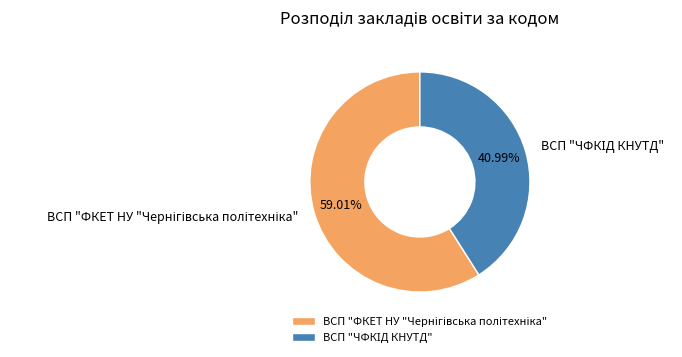

Is there a majority slice in this chart?

Yes